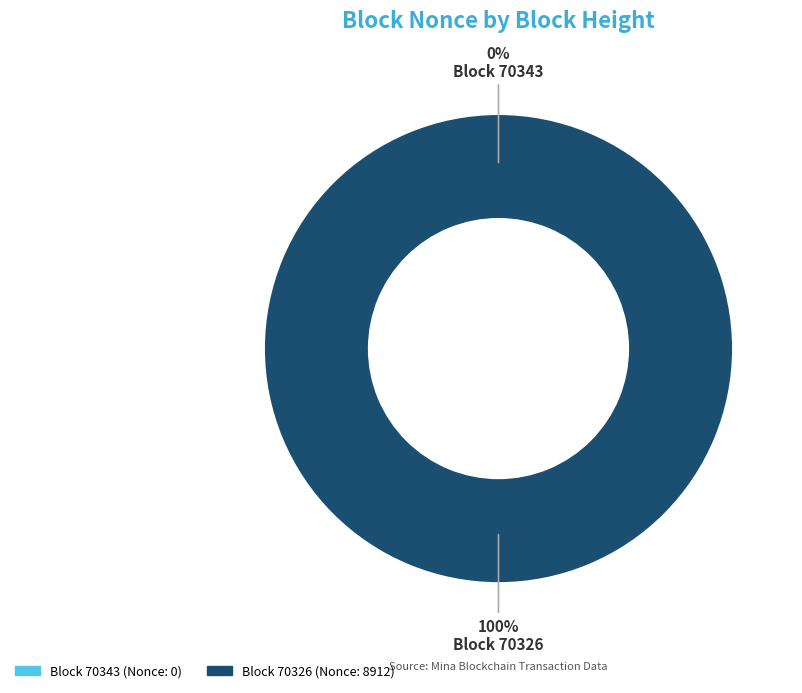

Is the sum of 70326 and 70343 greater than half?

Yes